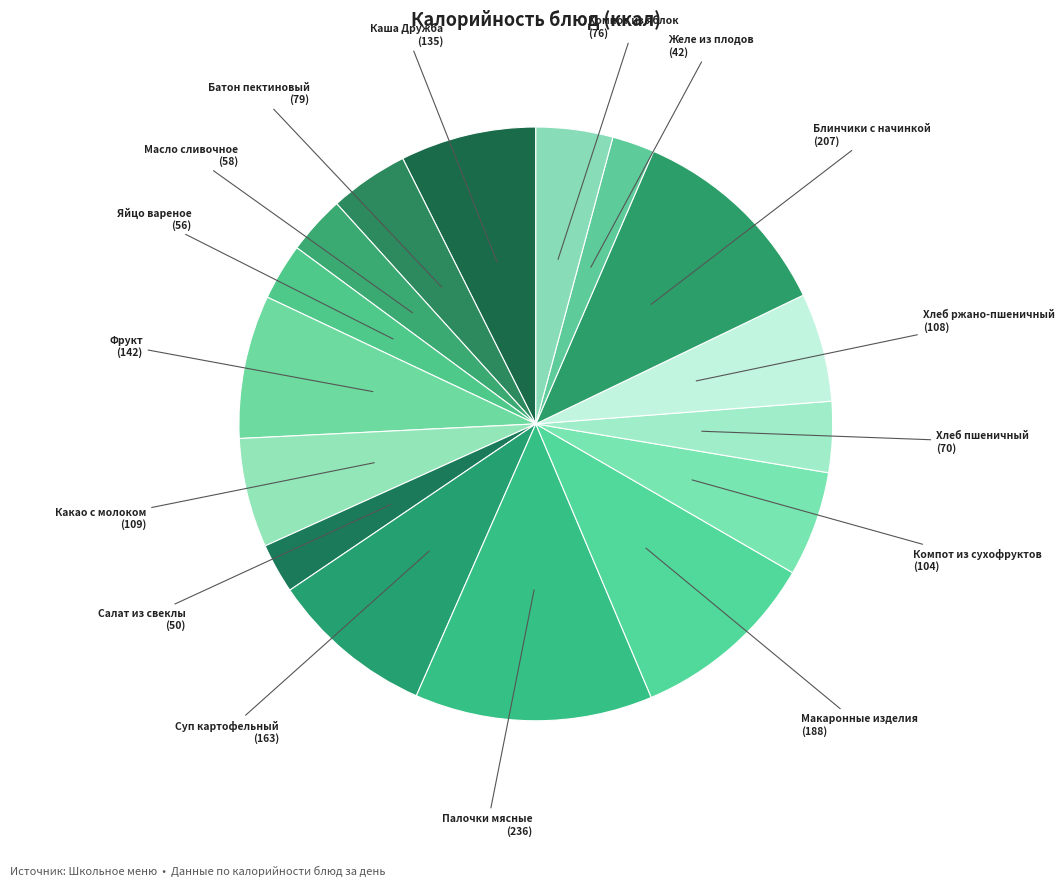

How many slices are in this pie chart?

16